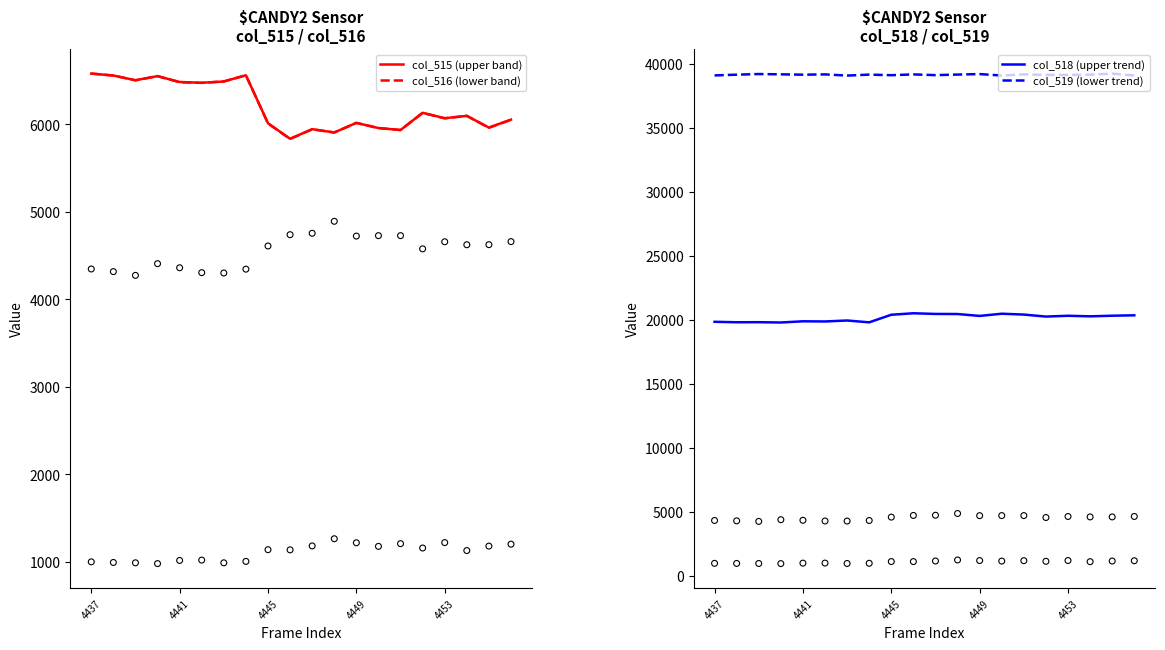

At how many categories does at least one series exceed 25348?

20